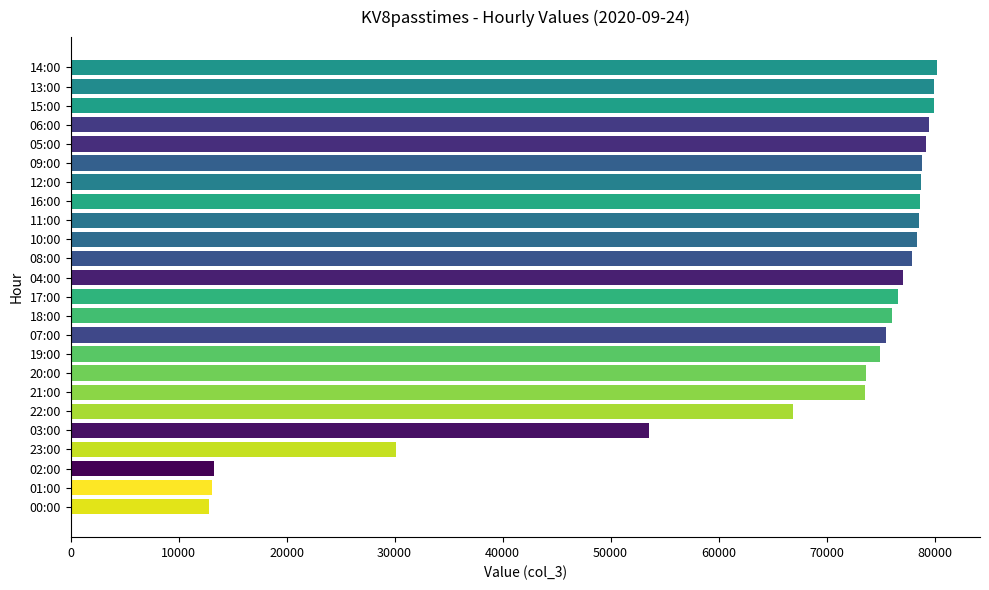

What is the label of the 21st bar from the top?

23:00